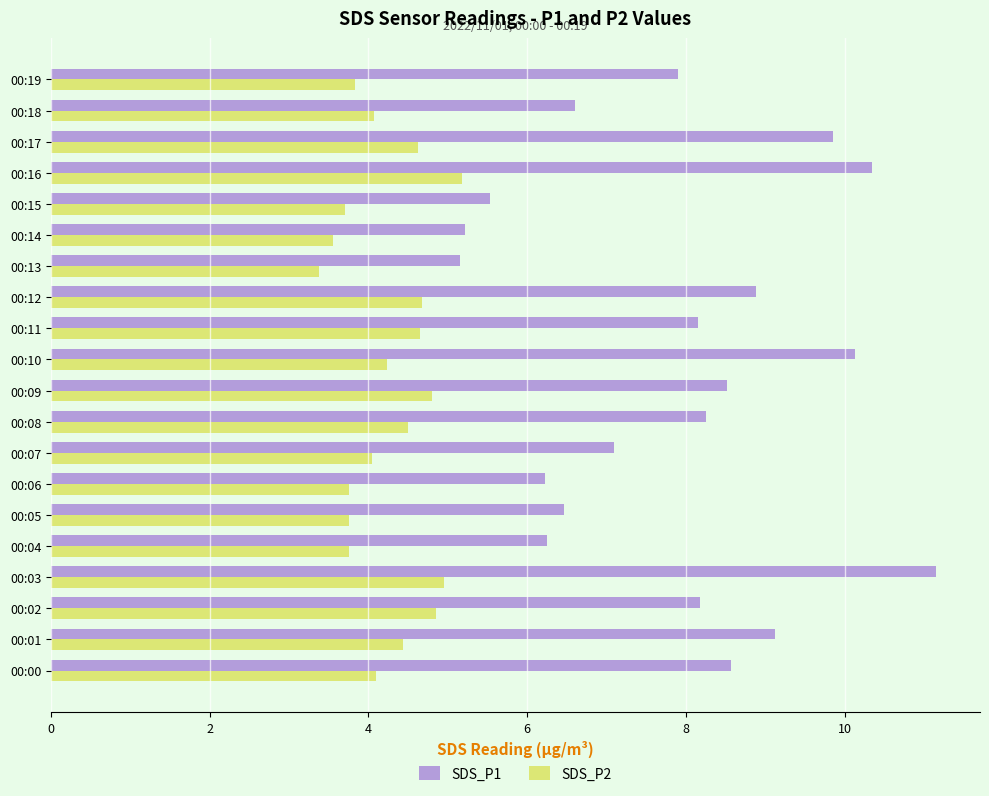

What is the difference between the highest and lowest values at 00:14?

1.7